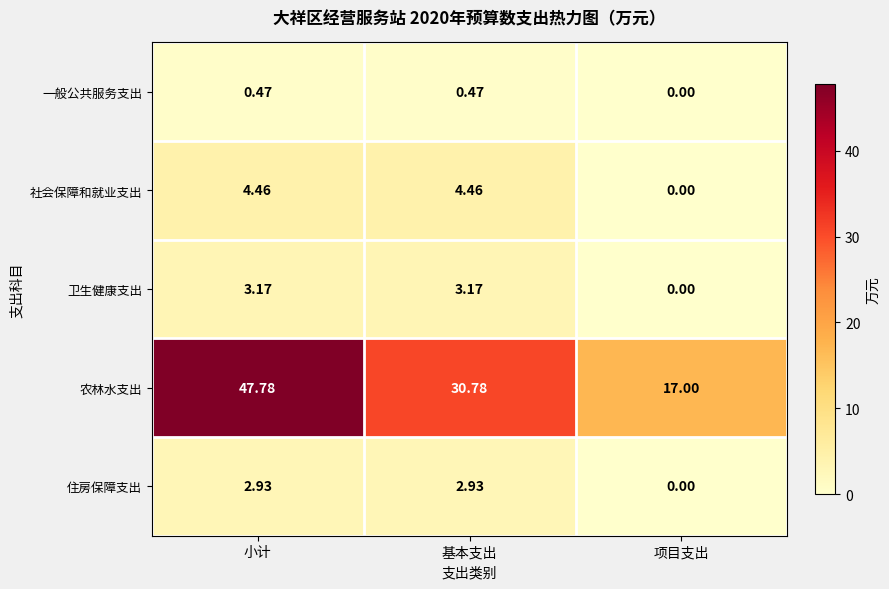

Rank the series by their maximum value, from lowest to highest.

一般公共服务支出, 住房保障支出, 卫生健康支出, 社会保障和就业支出, 农林水支出